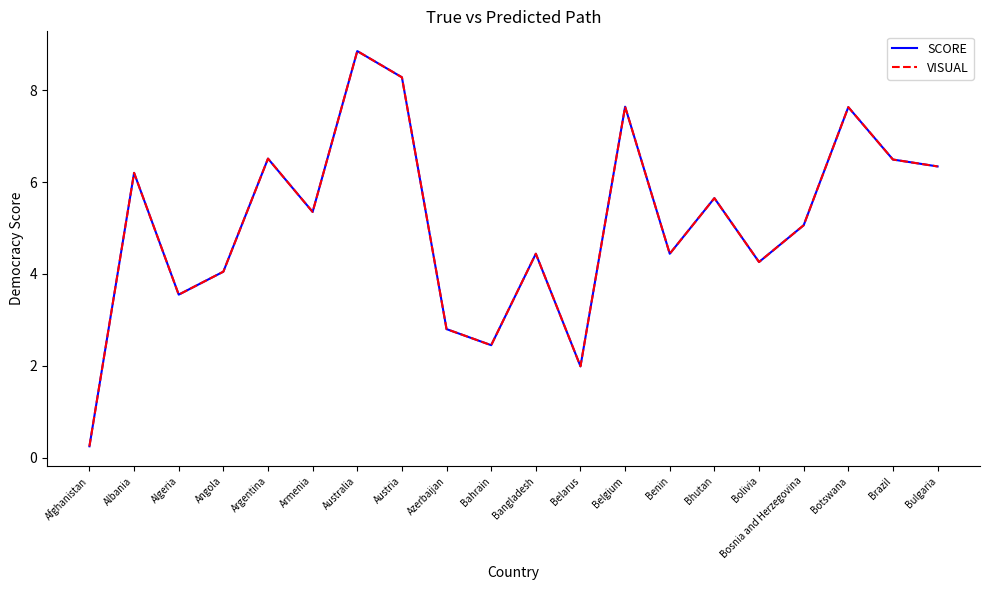

What is the lowest value of the VISUAL series?

0.2